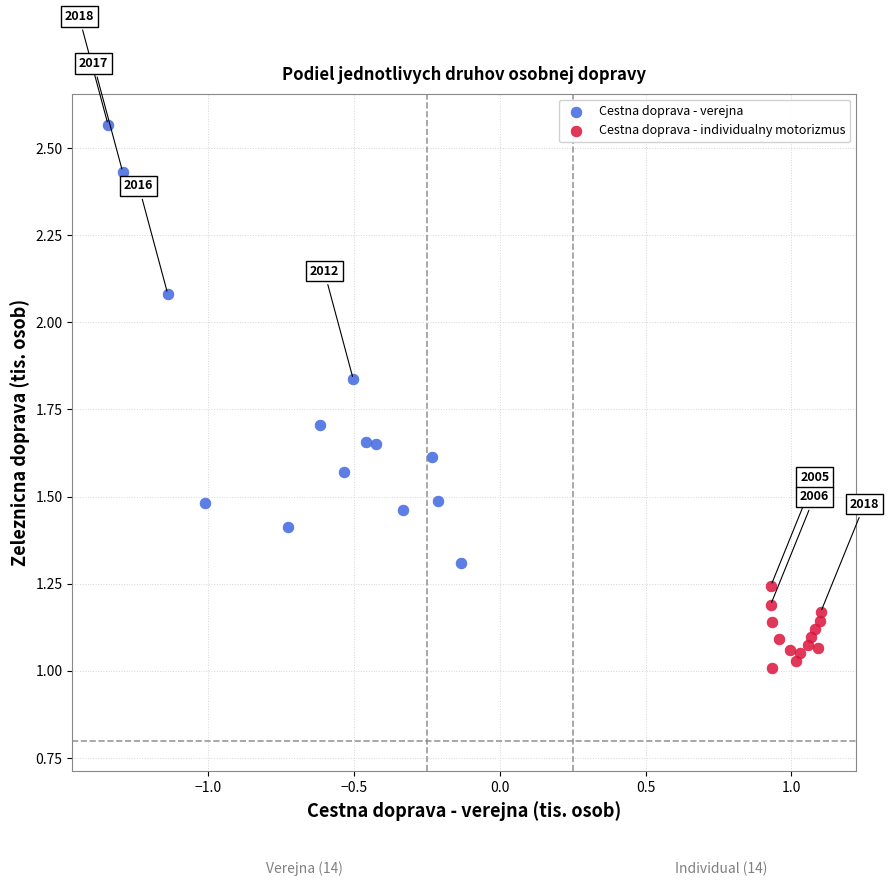

Which series has the widest spread of Y values?

Cestna doprava - verejna